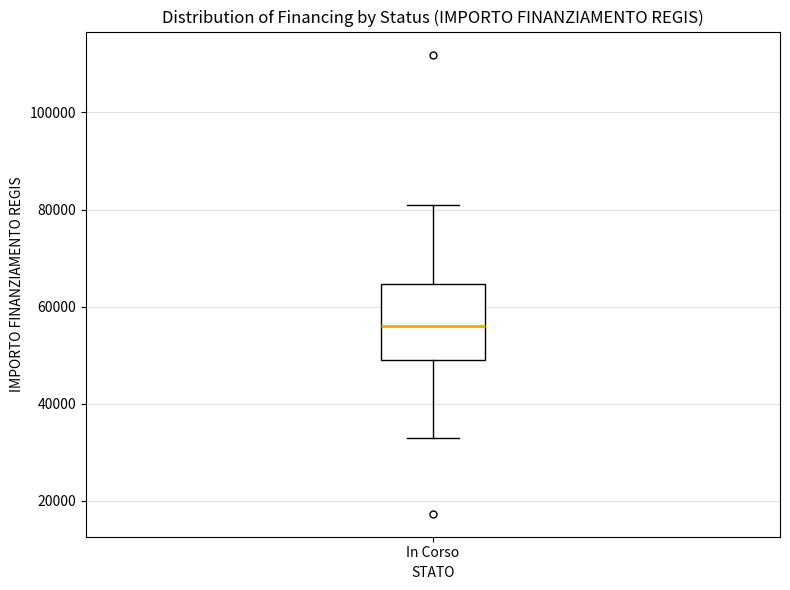

Transcribe this box plot: give where the median line is, the range the box spans, and where the two whiskers end, as read against the y-axis. The values are not printed on the chart, so give them approximately, as read against the axis.

median 56000, box 50000 to 64000, whiskers 32000 to 80000